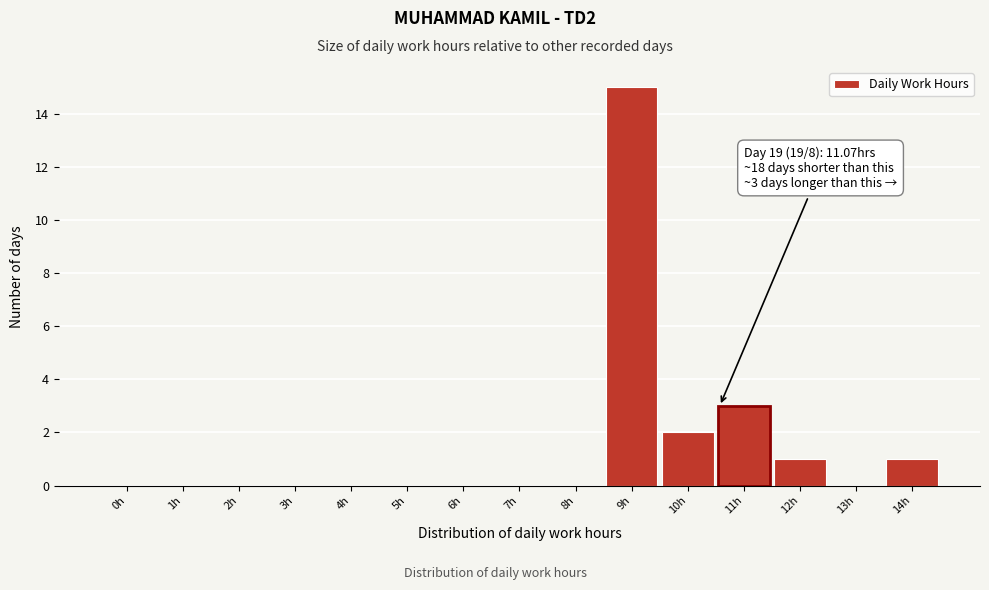

Reading left to right, what are all the values shown in this chart?

0h=0	1h=0	2h=0	3h=0	4h=0	5h=0	6h=0	7h=0	8h=0	9h=15	10h=2	11h=3	12h=1	13h=0	14h=1